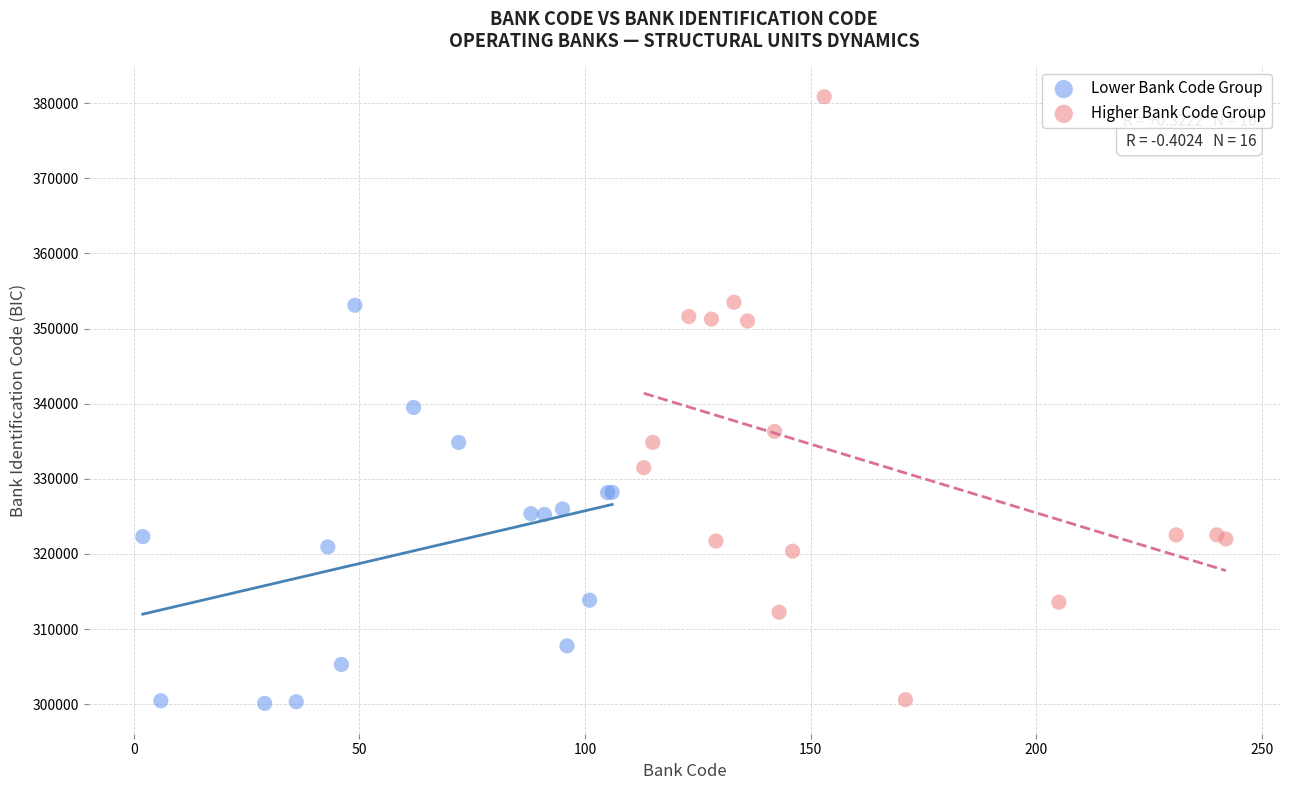

Which series has the largest Y range (max minus min)?

Higher Bank Code Group